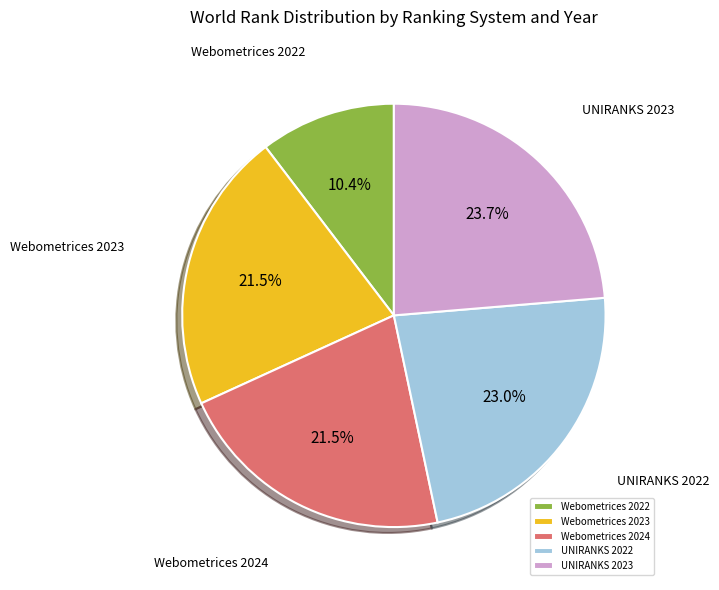

Which slice is the smallest?

Webometrices 2022